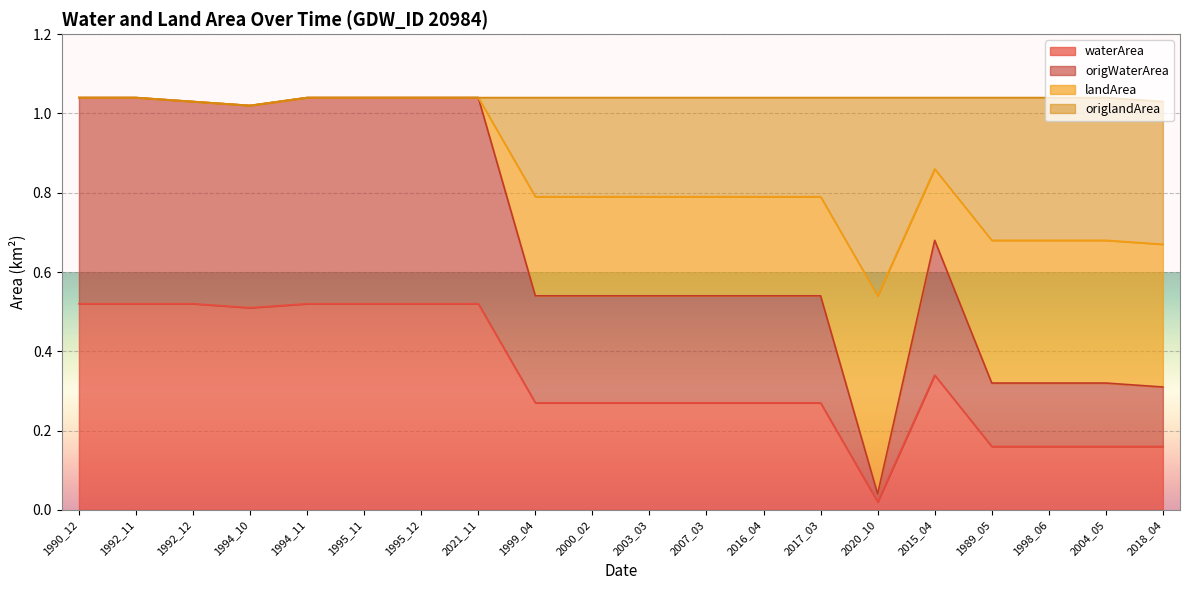

True or false: landArea has a value of 0.8 at 2017_03.

True